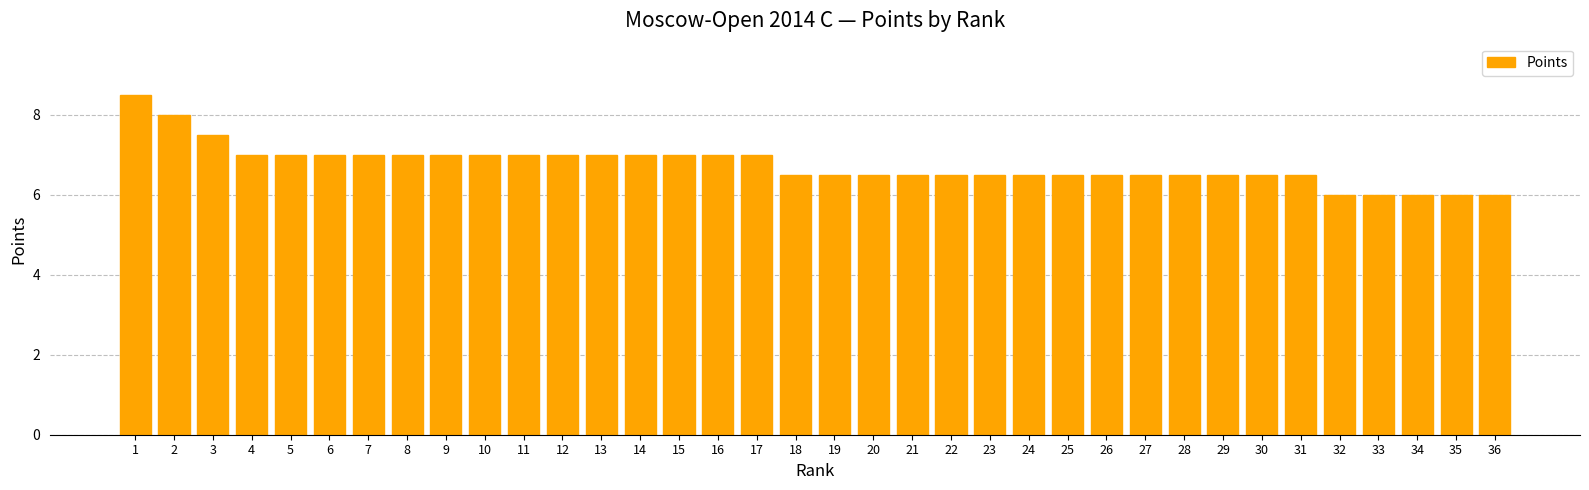

True or false: the data shows 6.5 at 23.

True